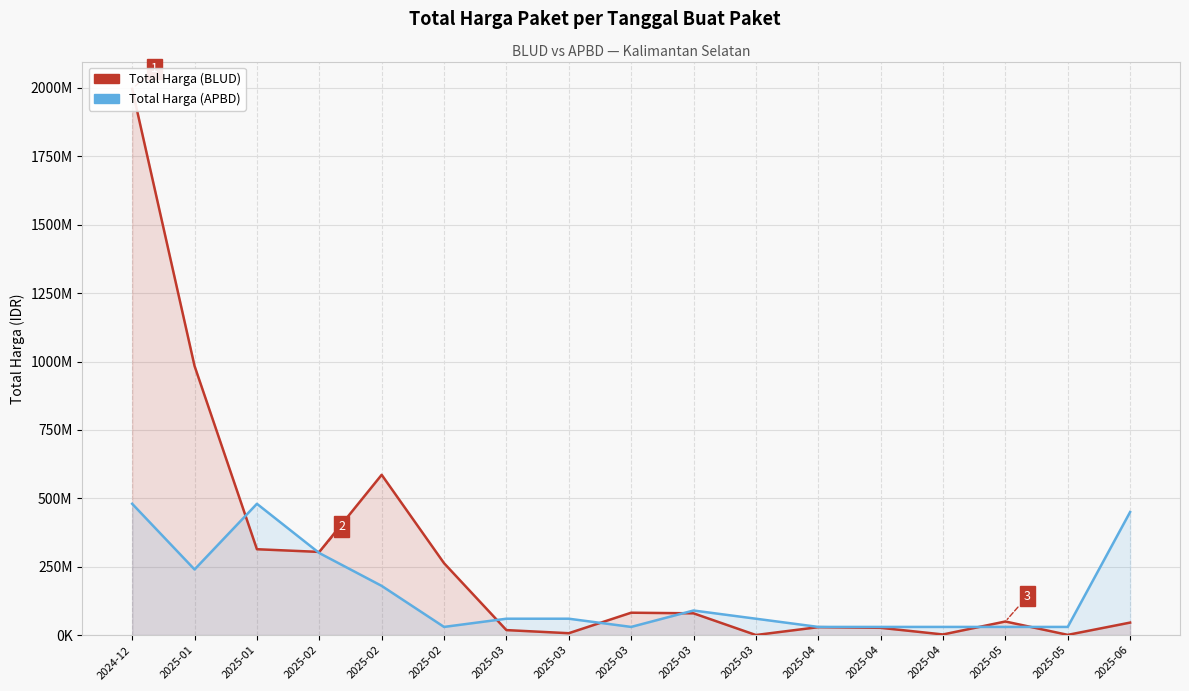

What is the maximum value shown in the chart?

1996560000